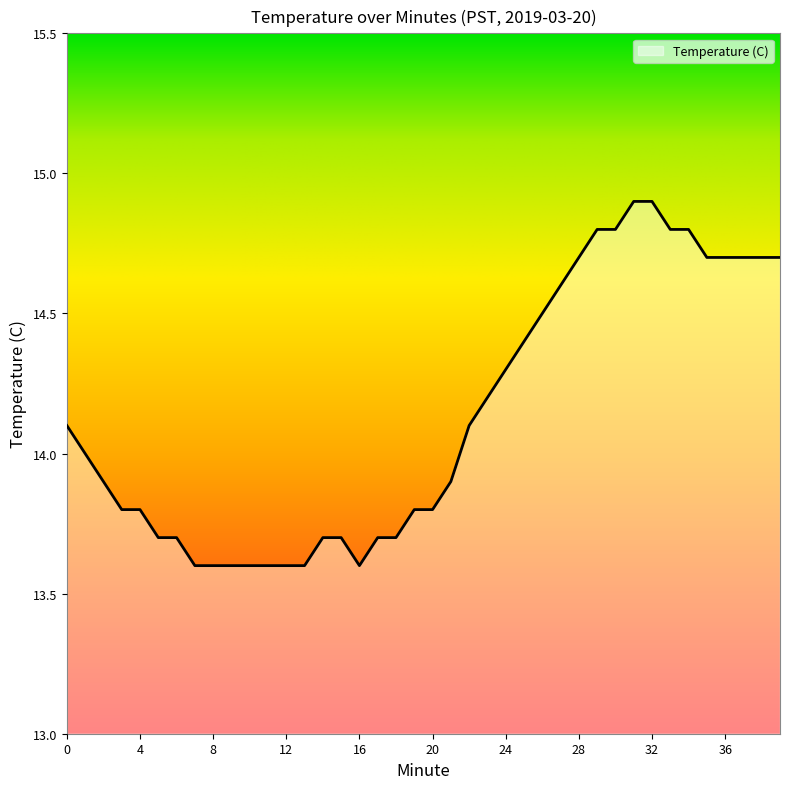

What is the difference between the maximum and minimum values?

1.3